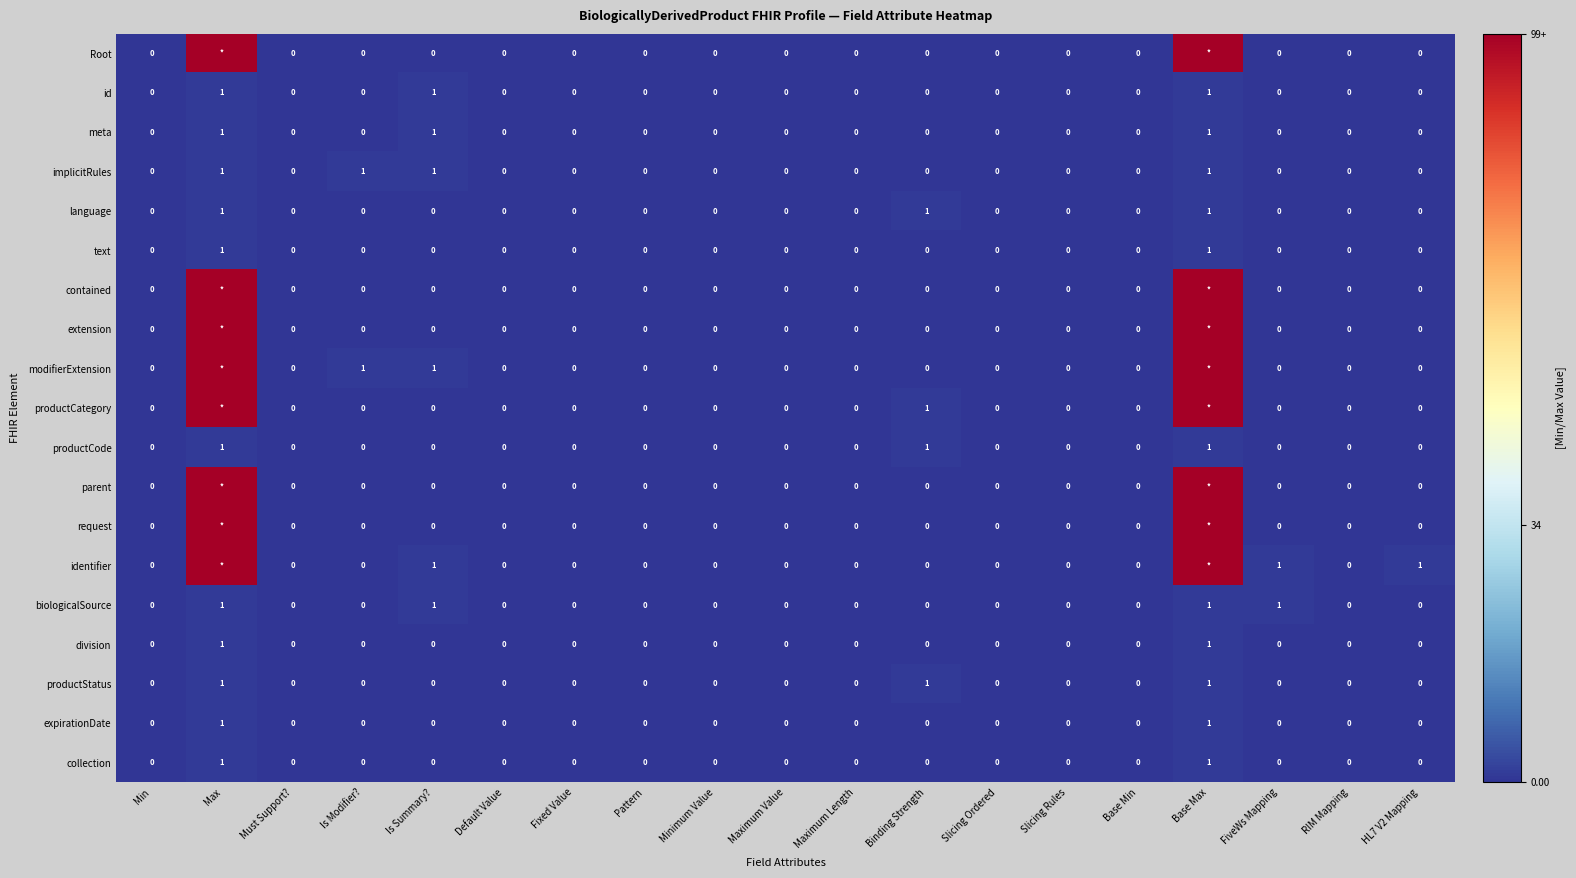

Between Min and Binding Strength, which is larger?

Min